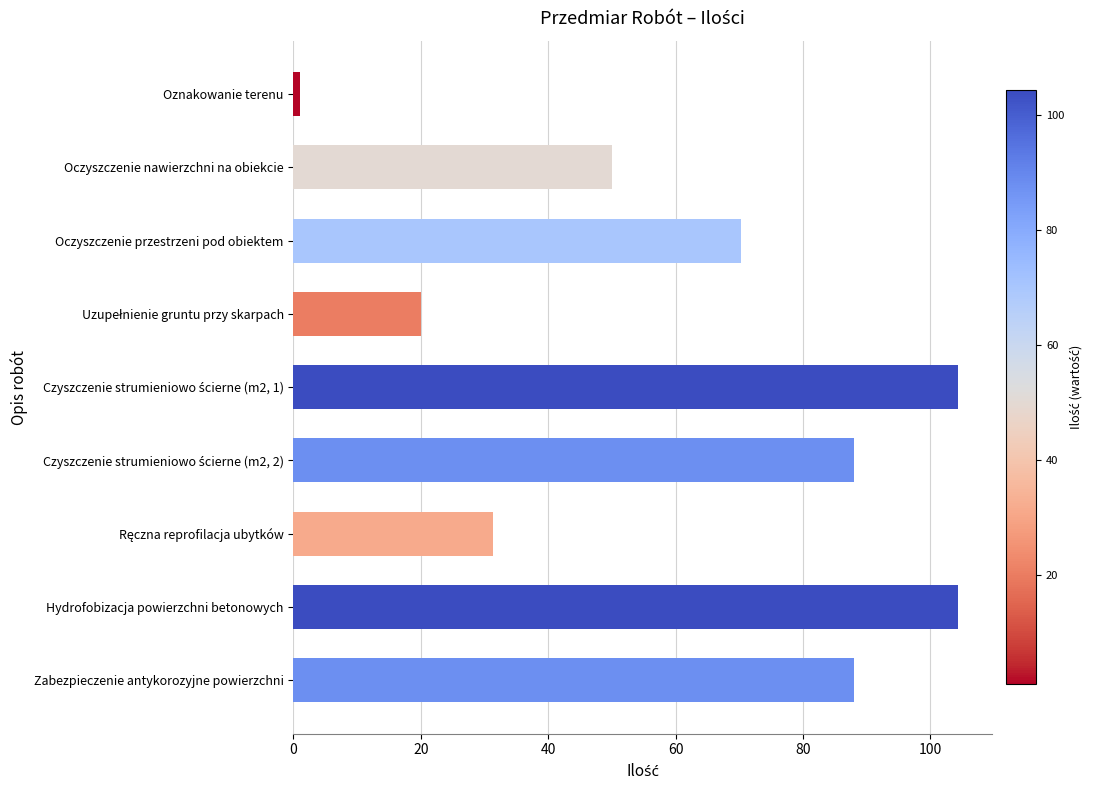

What position from the top is Zabezpieczenie antykorozyjne powierzchni?

9